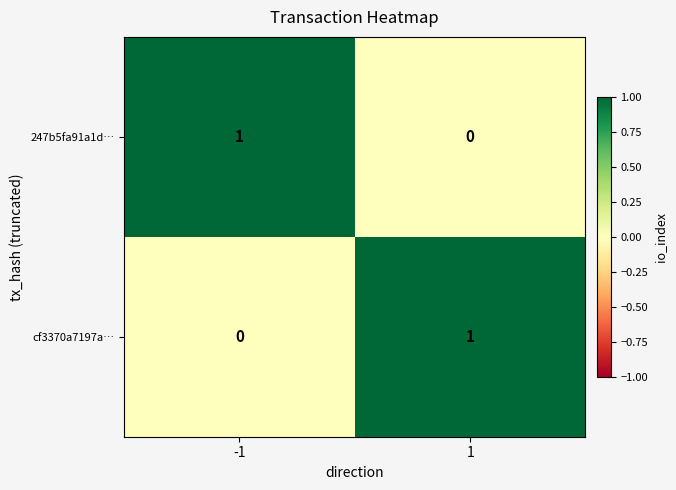

Reading right to left, what are all the values shown in this chart?

247b5fa91a1d…: 1=0	-1=1
cf3370a7197a…: 1=1	-1=0